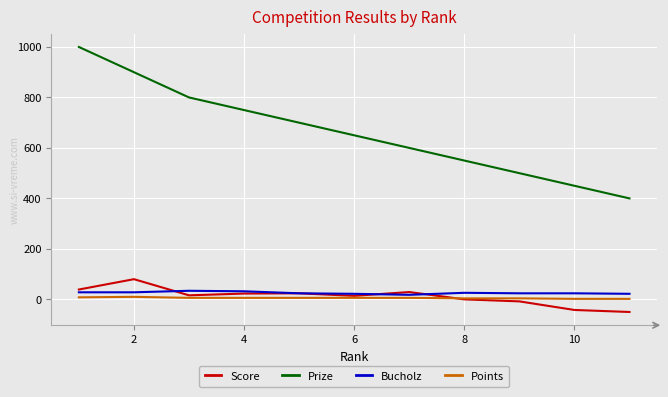

What is the difference between the maximum and second lowest values in the Score series?

122